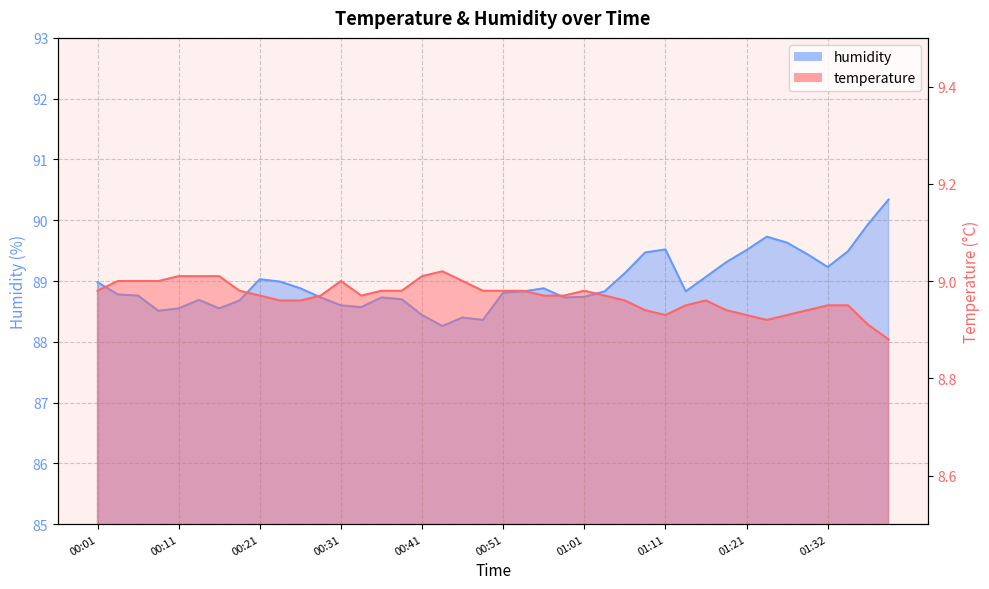

Where is temperature nearest to the value 8?

01:40